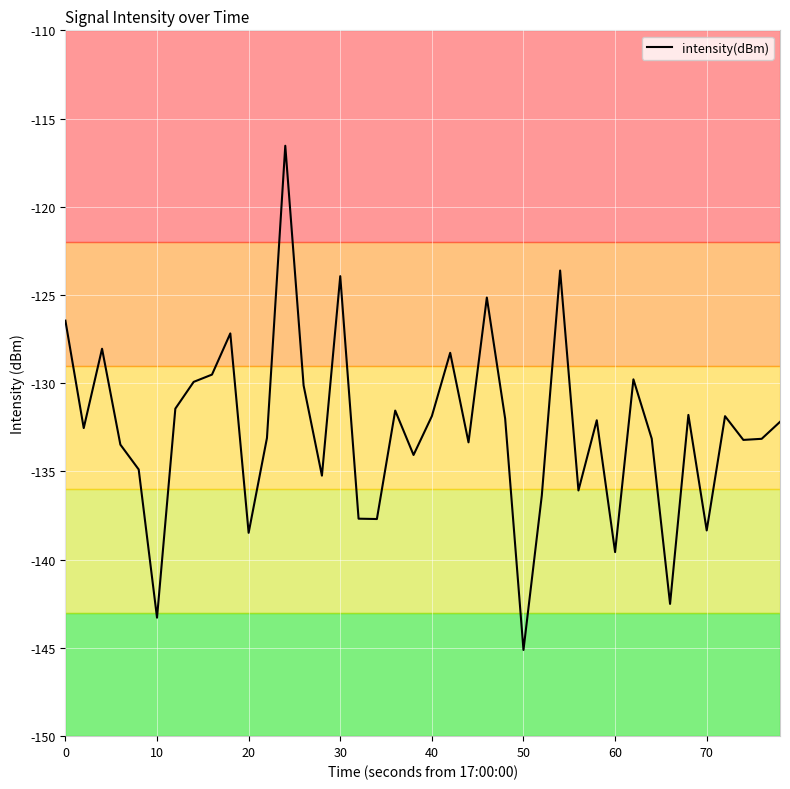

The value of intensity(dBm) at 50 is -54.3. True or false?

False